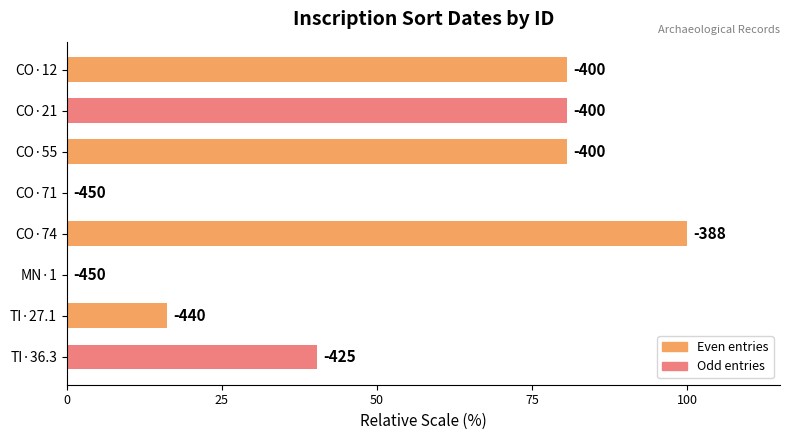

Are the bars horizontal?

Yes